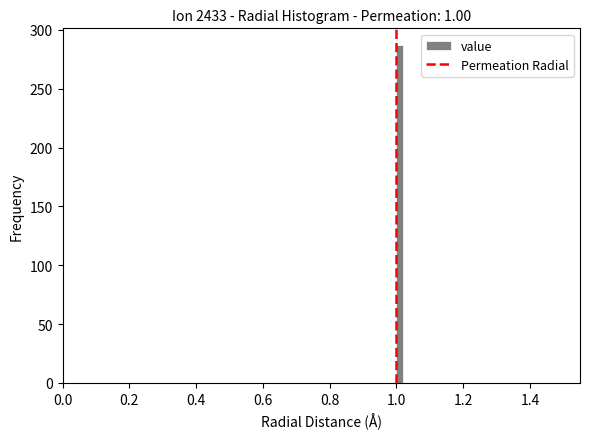

Around what value on the x-axis is the tallest bar? Give the approximate position of its centre, as read against the axis.

1.02